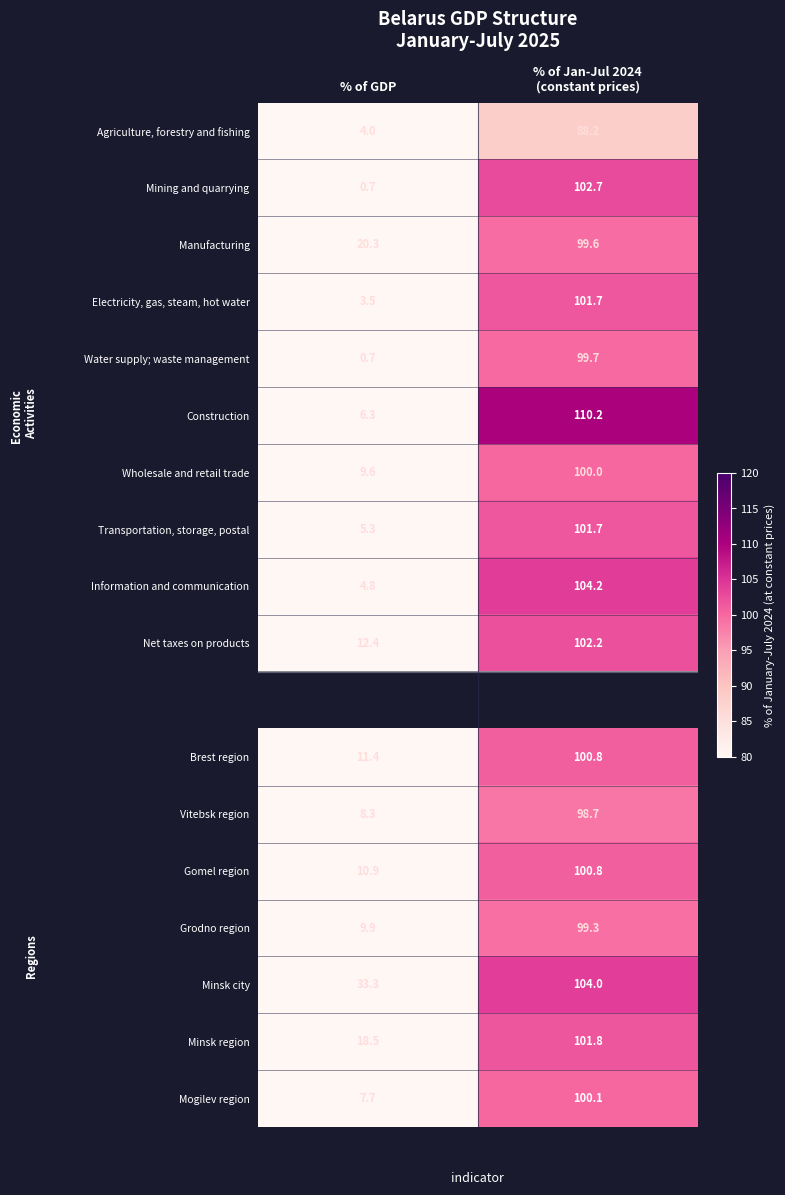

What is the difference between the maximum and minimum values in the Manufacturing series?

79.3